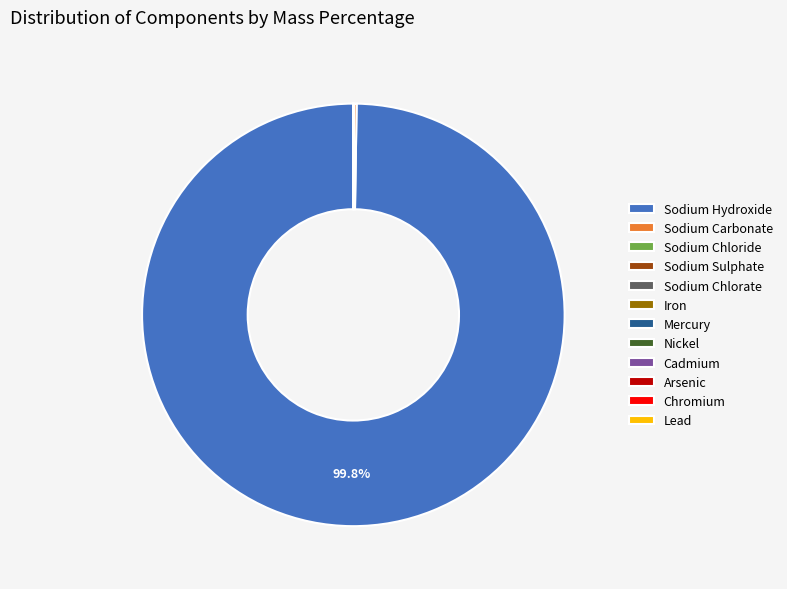

What is the largest slice in the pie chart?

Sodium Hydroxide